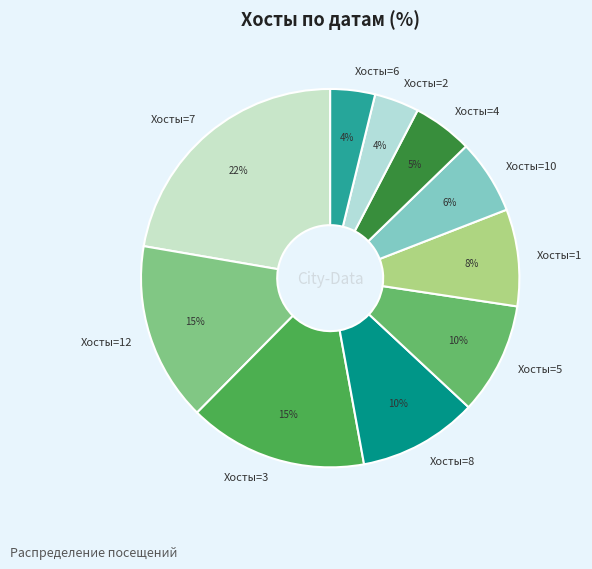

To the nearest percent, what is the difference between the largest and smallest slice percentages?

18%